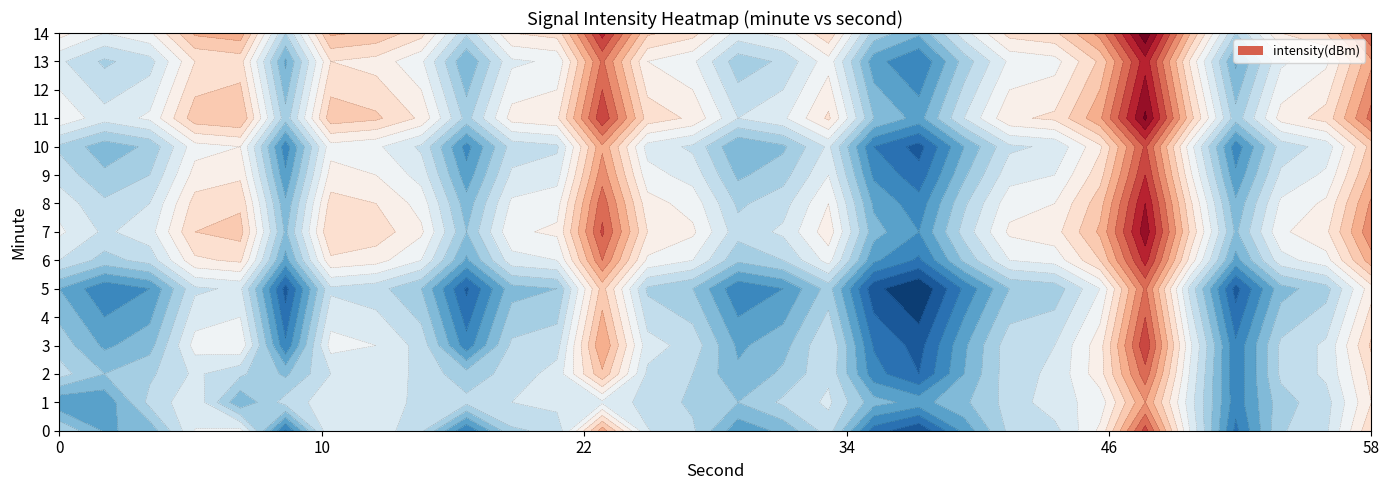

What is the total value across all series at 56?

-1828.6